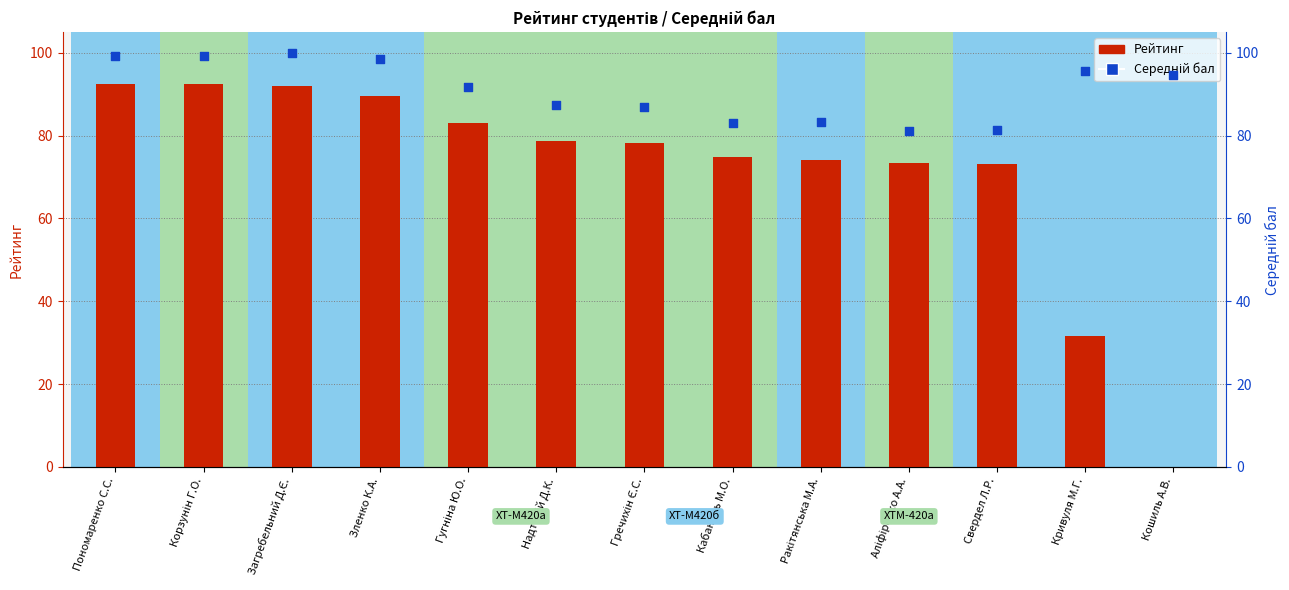

What are all the series names shown in the legend?

Рейтинг, Середній бал